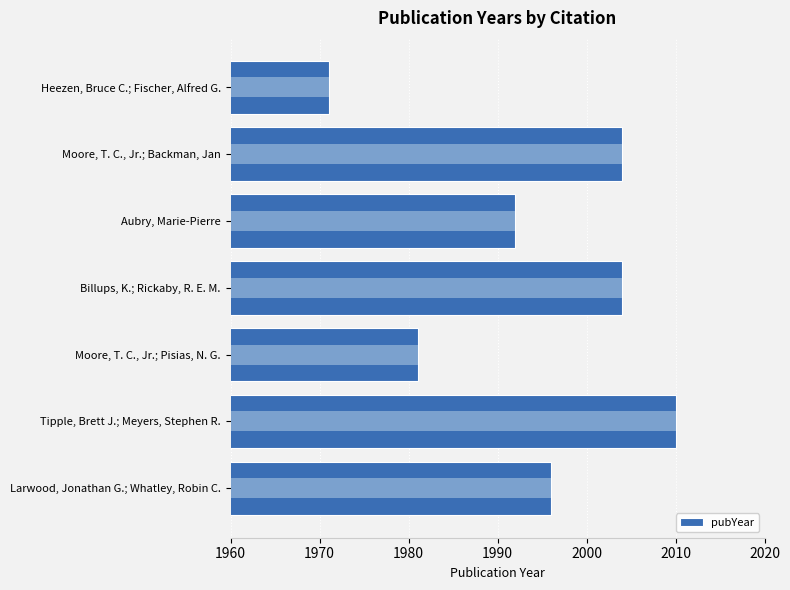

Is it true that the value at Aubry, Marie-Pierre is 1093?

False